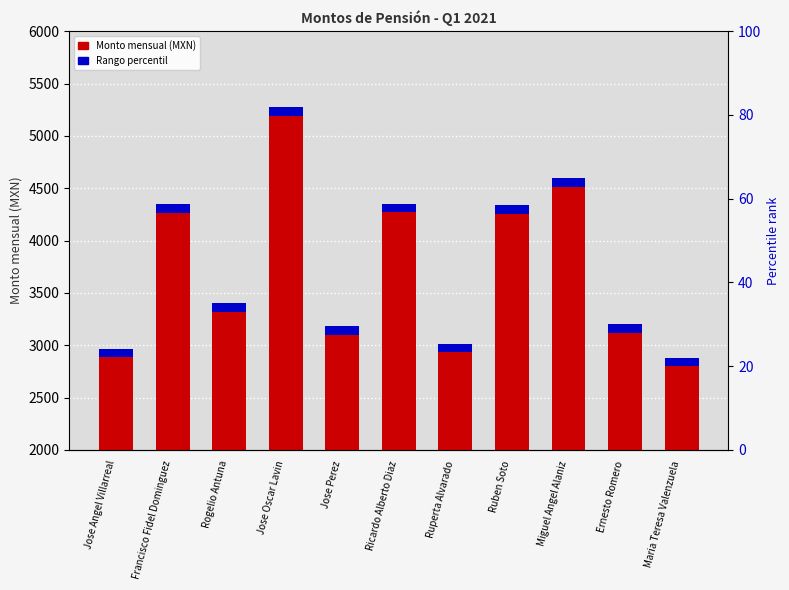

Reading right to left, transcribe all the data shown in this chart.

2881.8	3198.8	4594.9	4338.8	3014.9	4350.8	3181.5	5274.3	3401.5	4344.8	2963.4